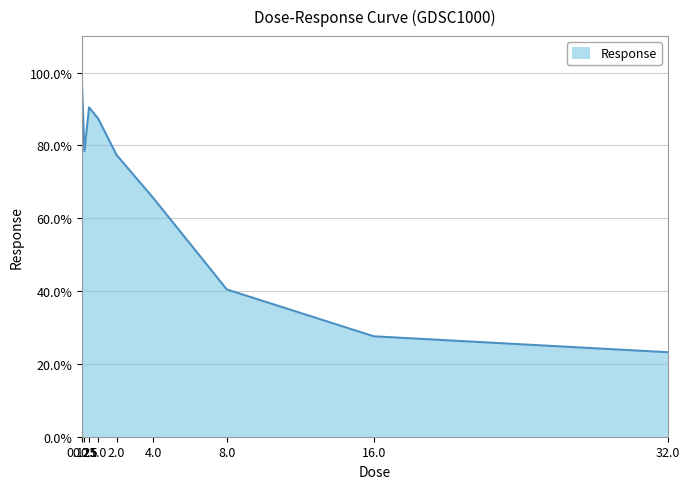

How many lines are shown in the chart?

1